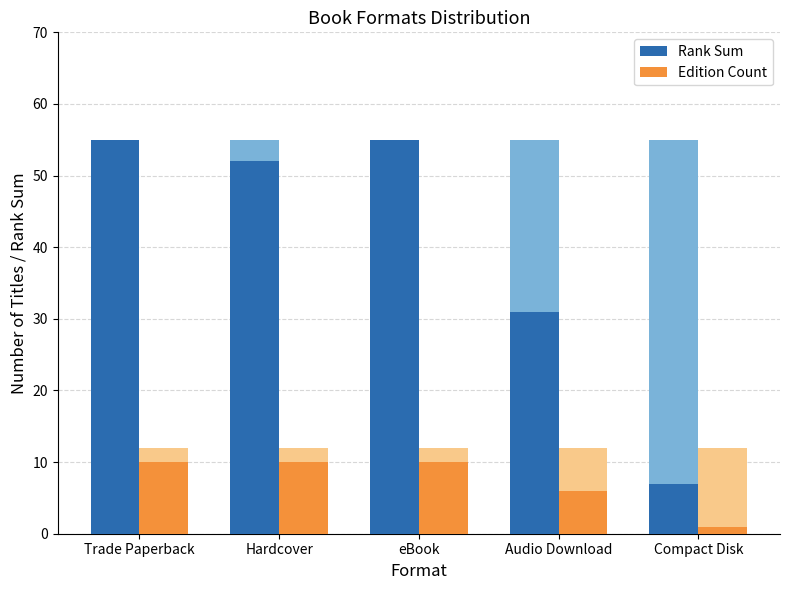

List the series in order of their peak value, highest first.

Rank Sum, Edition Count